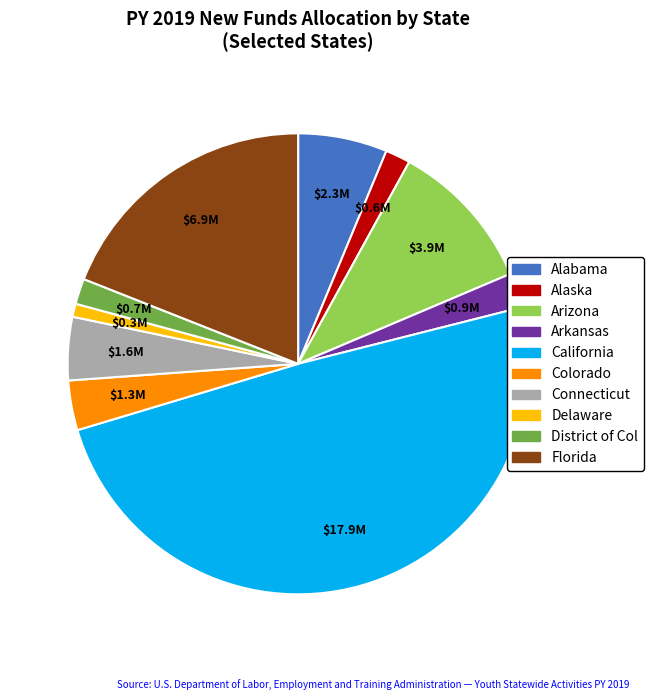

Is the sum of Arkansas and Connecticut greater than half?

No